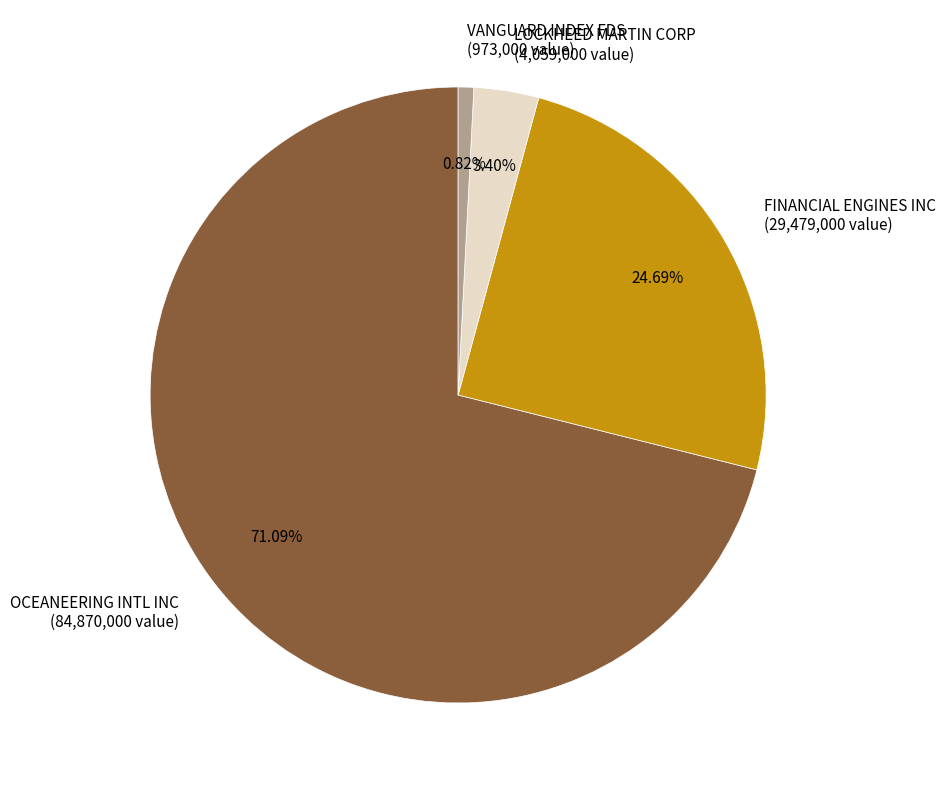

Is it true that OCEANEERING INTL INC is 58% of the pie?

False